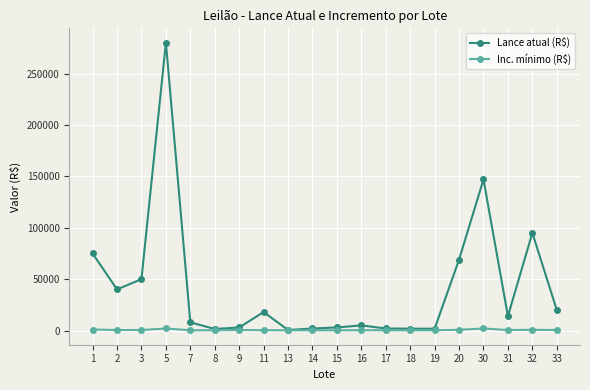

Is this an area chart (filled region under the line)?

No